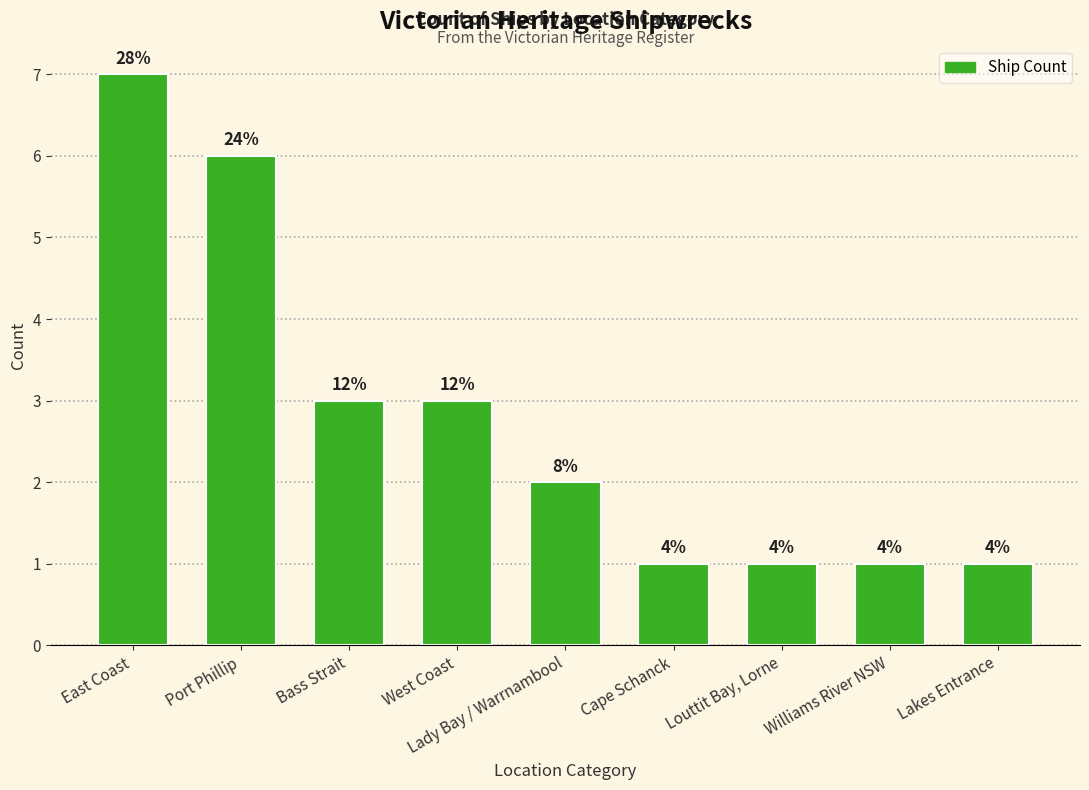

Count the values in the range 1 to 3.

7